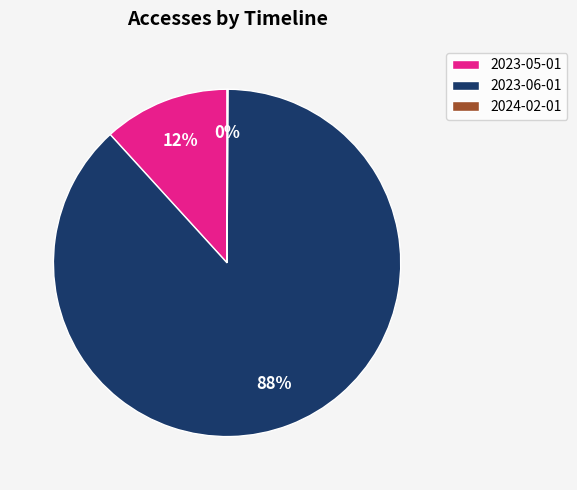

Which slice is the largest?

2023-06-01